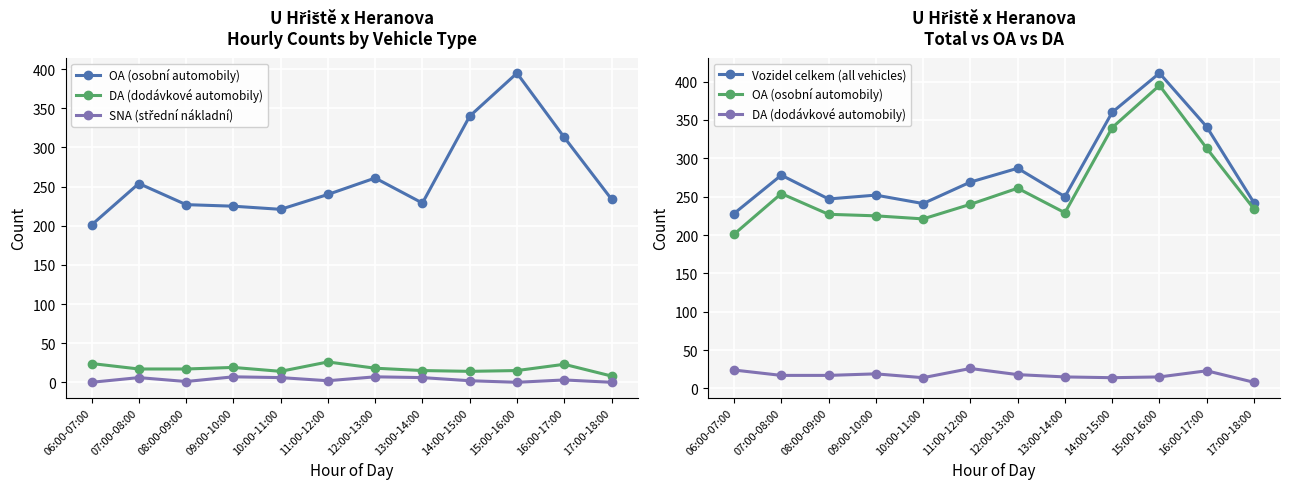

At which category does SNA (střední nákladní) reach its first local peak?

07:00-08:00